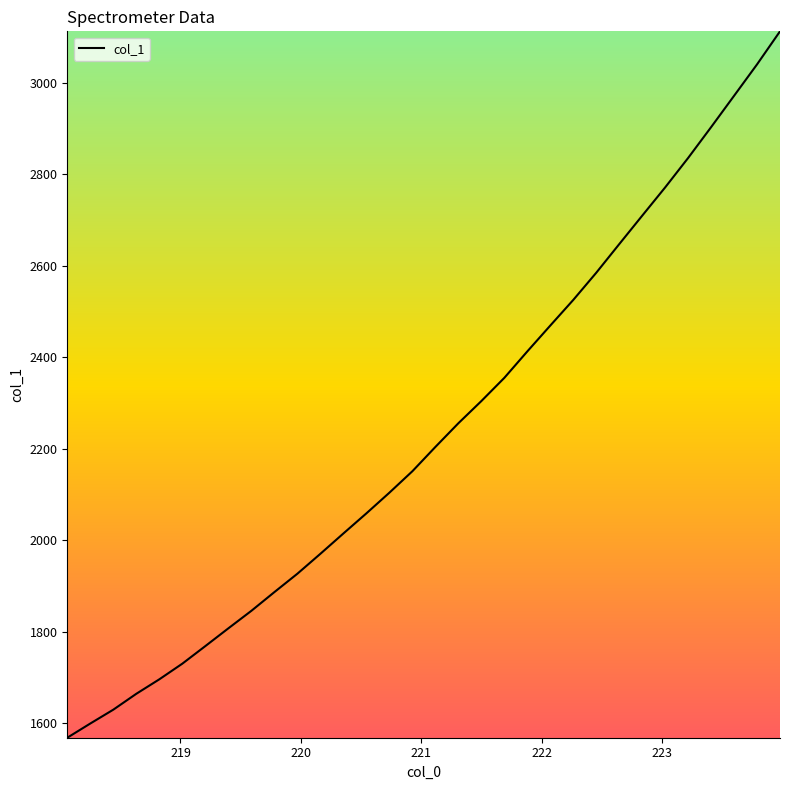

True or false: there are more than 0 points higher than both neighbors.

False